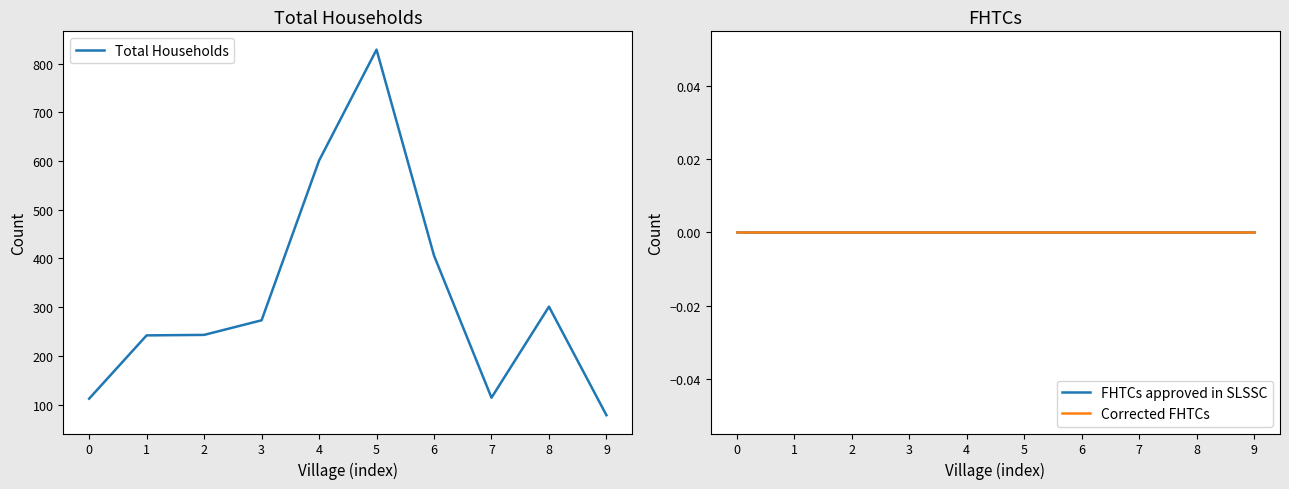

True or false: FHTCs approved in SLSSC and Corrected FHTCs intersect in this chart.

False